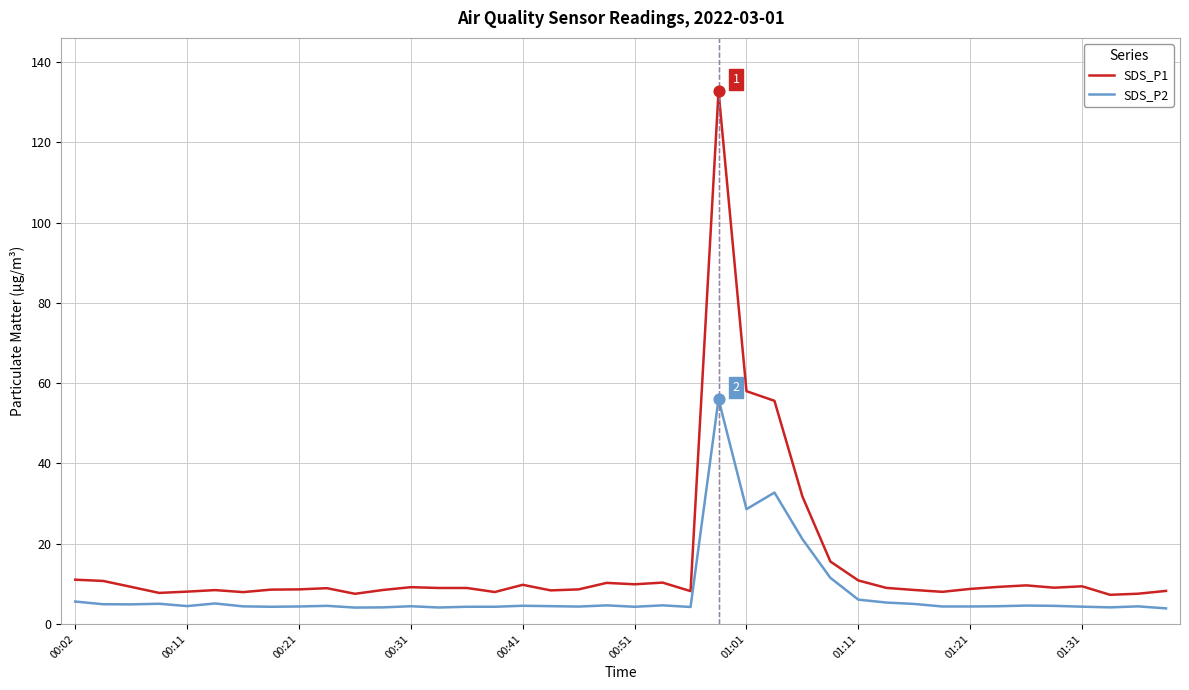

Which series has the largest range (max minus min)?

SDS_P1